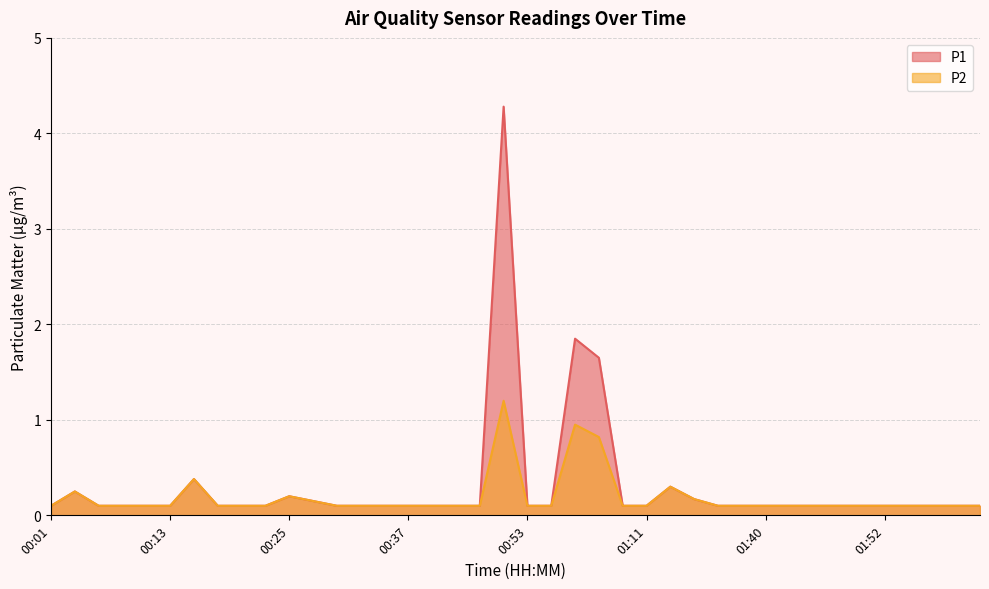

At 01:40, list the series in order from largest to smallest.

P1, P2